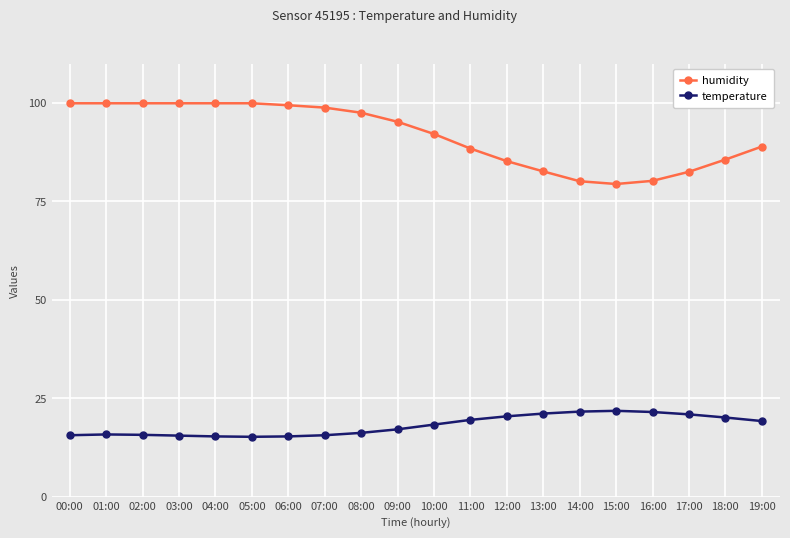

What is the minimum value shown in the chart?

15.2